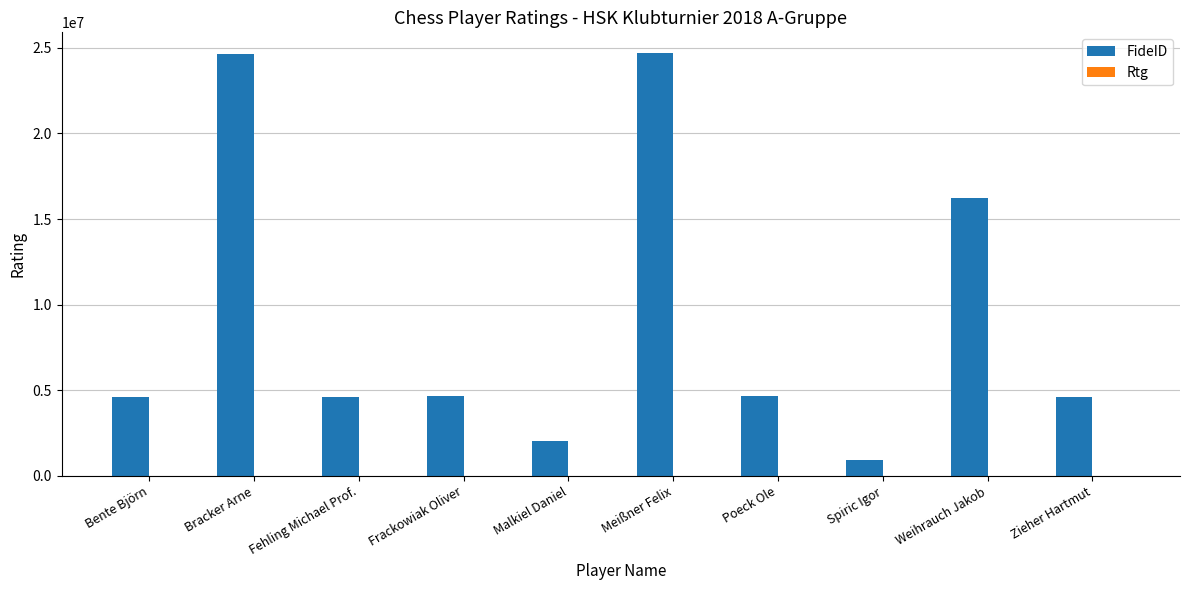

Between Poeck Ole and Weihrauch Jakob, which series saw the biggest shift?

FideID